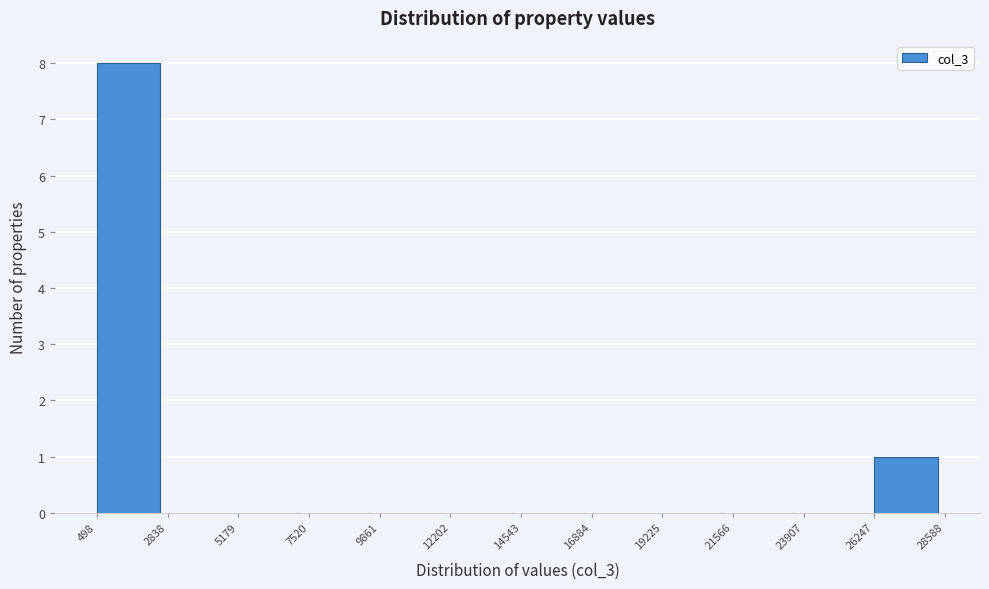

How tall is the bar that spans 26247 to 28588 on the x-axis? The values are not printed on the chart, so give them approximately, as read against the axis.

1